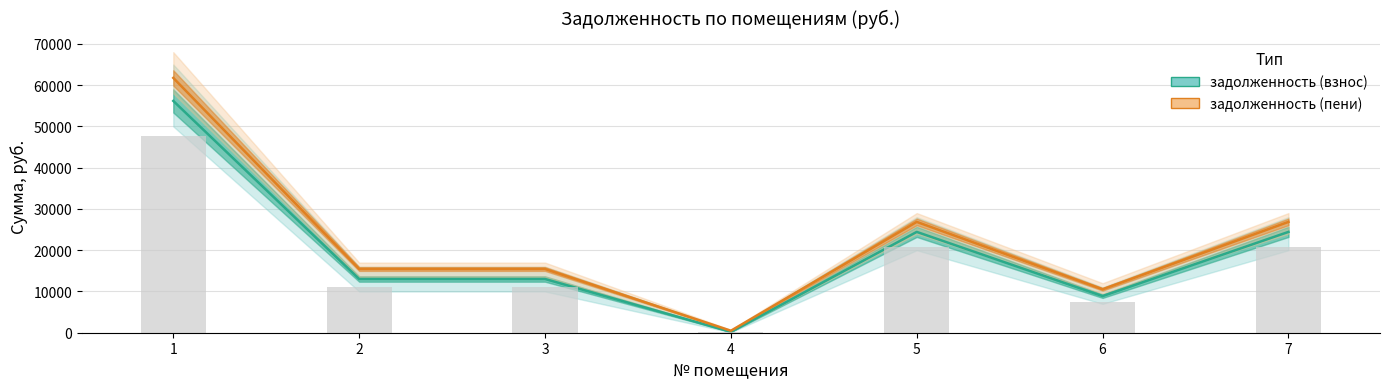

Is it true that задолженность (взнос) equals 5933.0 at 2?

False